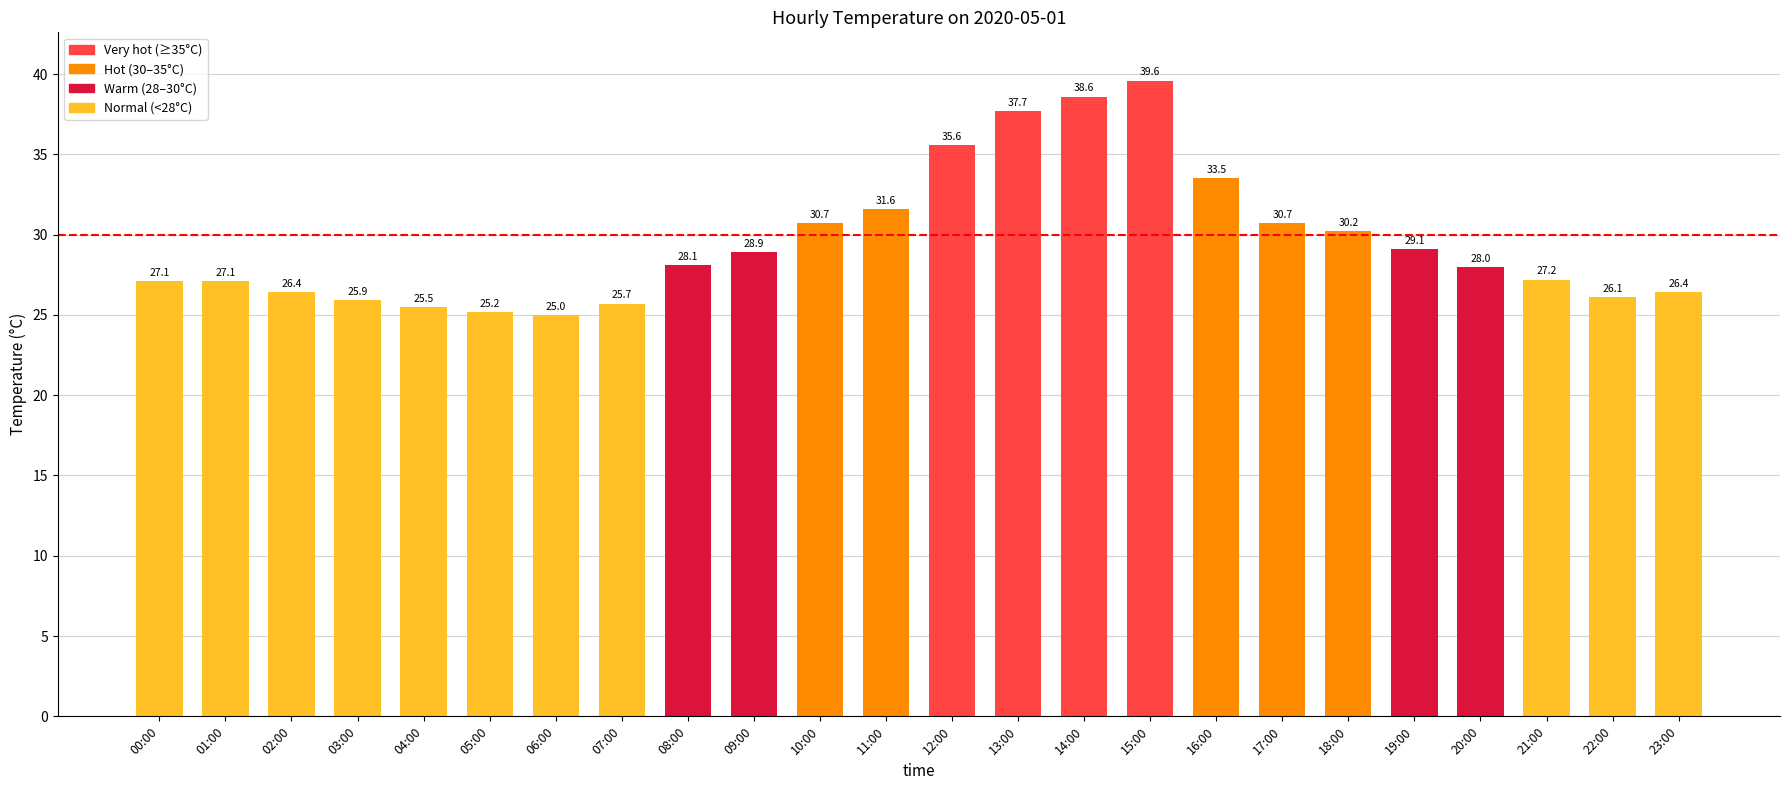

True or false: the data shows 47.6 at 16:00.

False